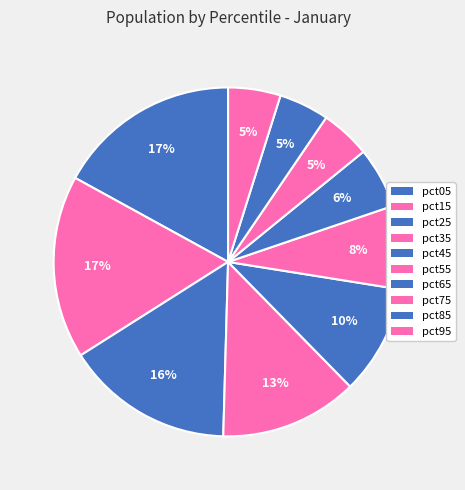

Count the number of slices in the pie.

10